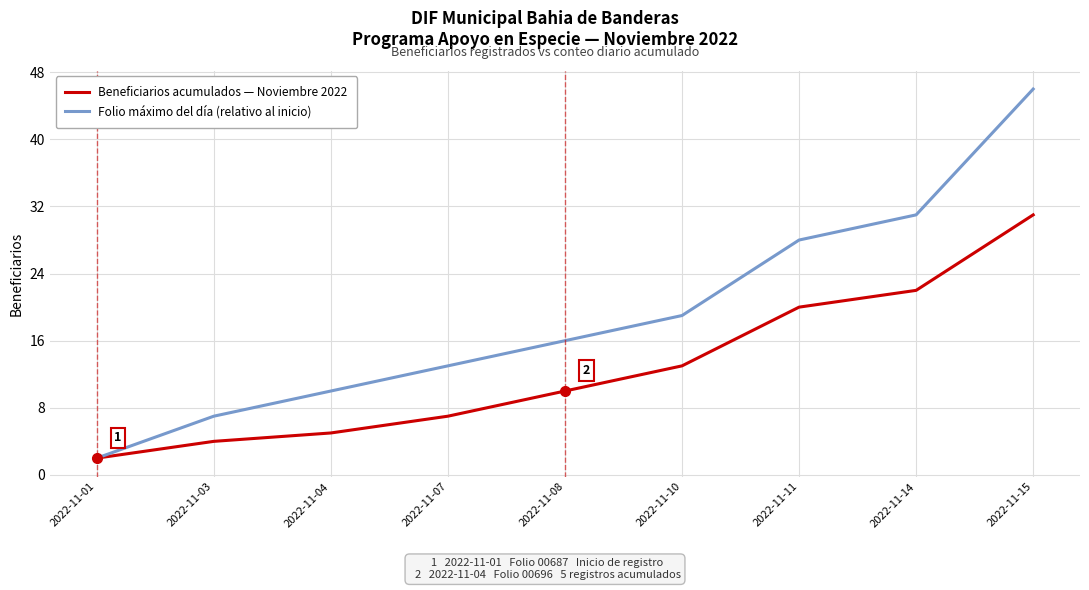

Which series has the largest range (max minus min)?

Folio máximo del día (relativo al inicio)